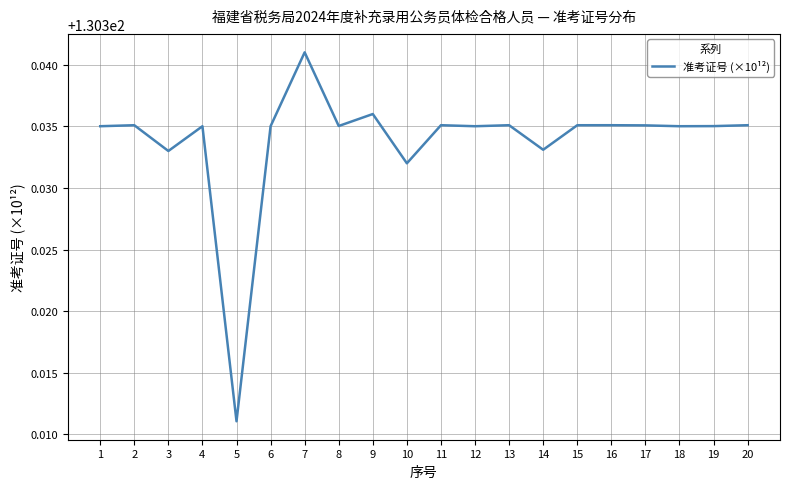

At which category does the data reach its first local valley?

3